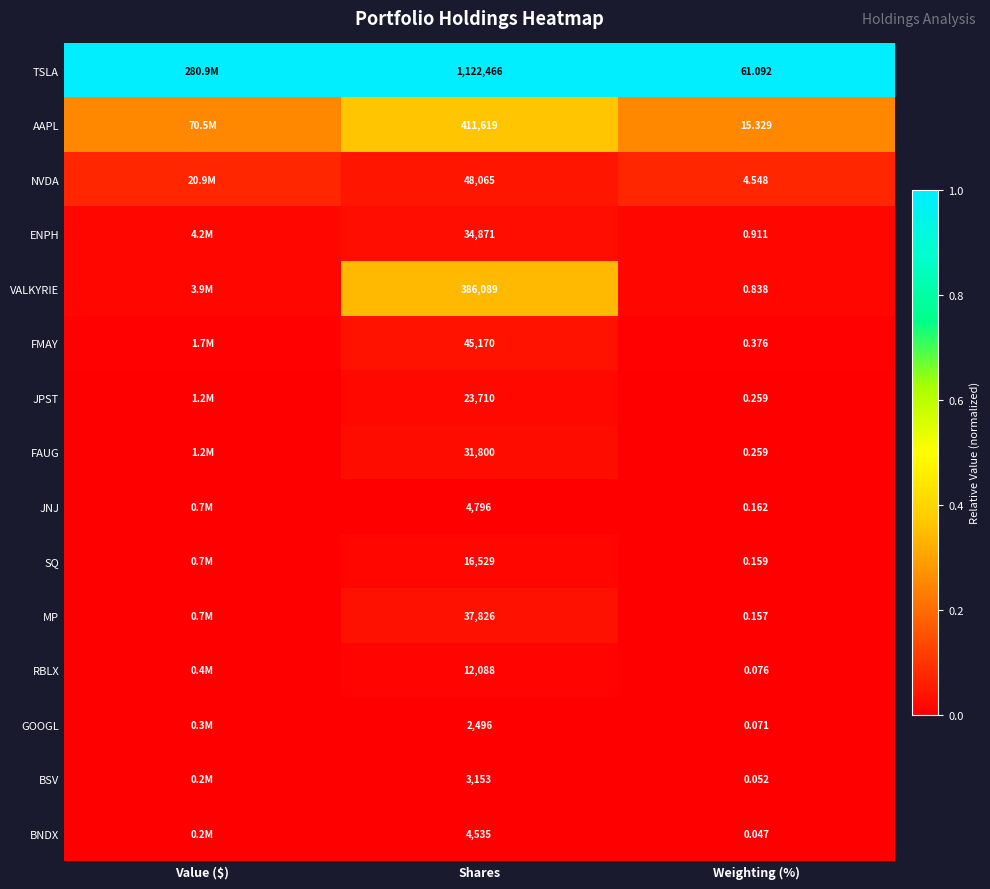

Is the value of RBLX at Weighting (%) greater than the value of VALKYRIE at Weighting (%)?

No